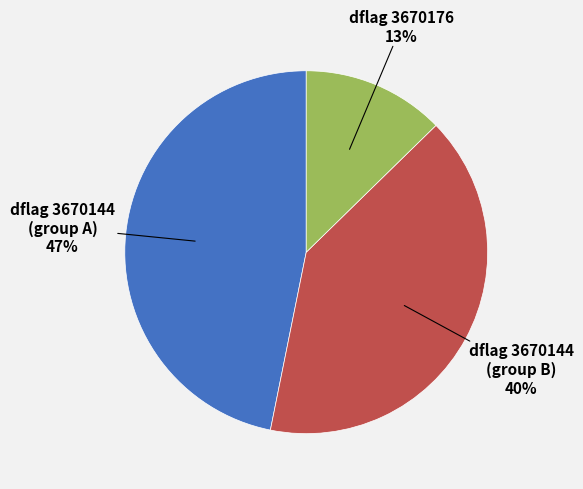

To the nearest percent, what is the difference between the largest and smallest slice percentages?

34%